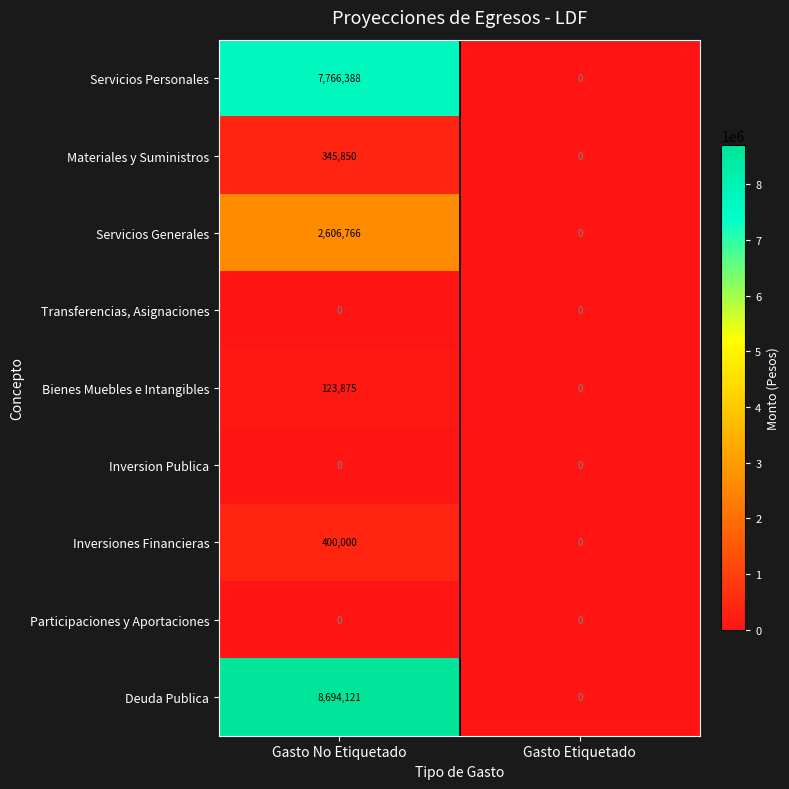

What value does the Materiales y Suministros series have at Gasto No Etiquetado, to the nearest 50?

345850